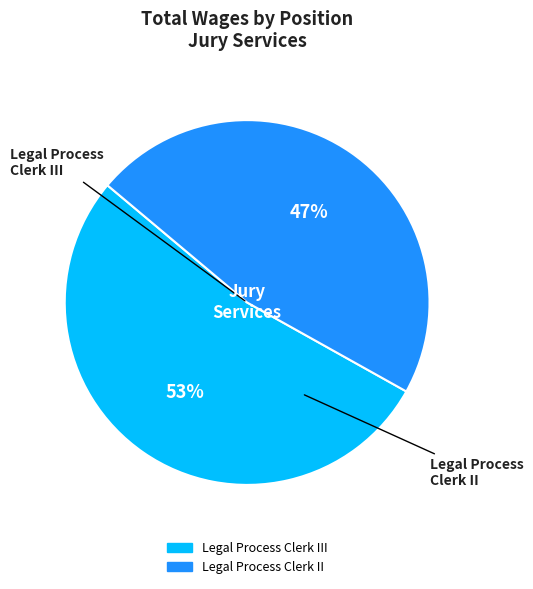

To the nearest percent, what is the difference between the largest and smallest slice percentages?

6%